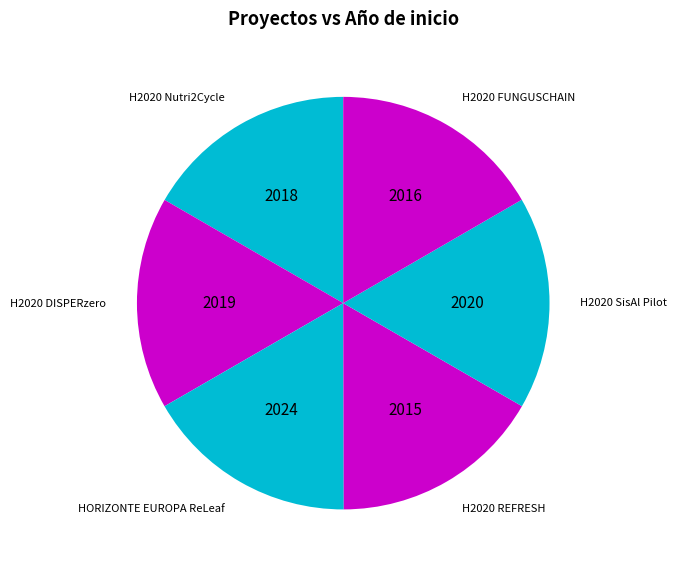

How many segments does this pie chart have?

6